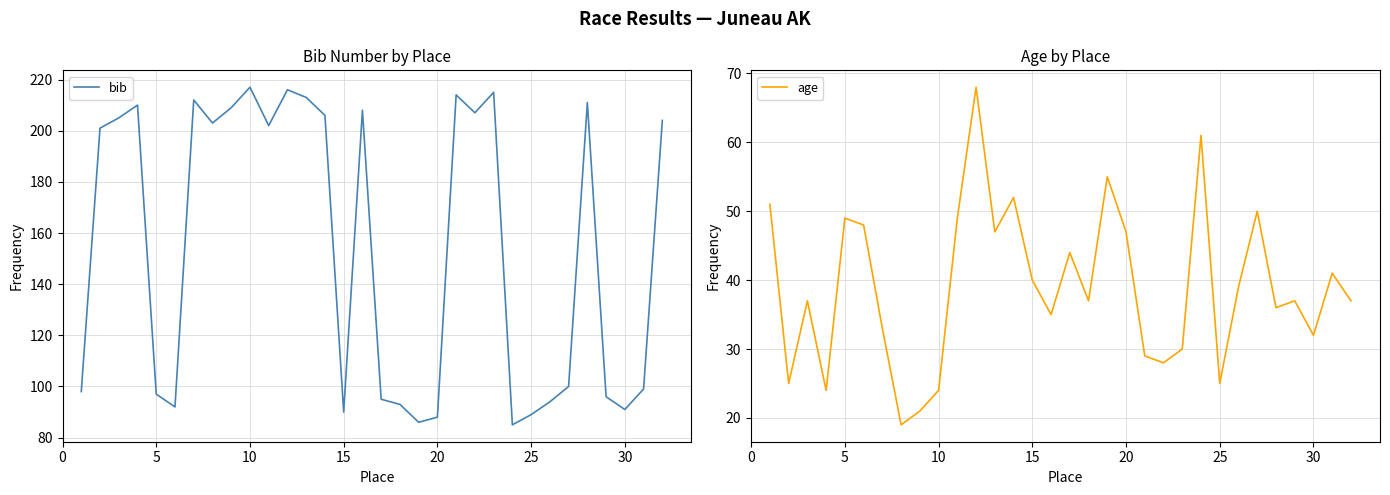

How many lines are shown in the chart?

2